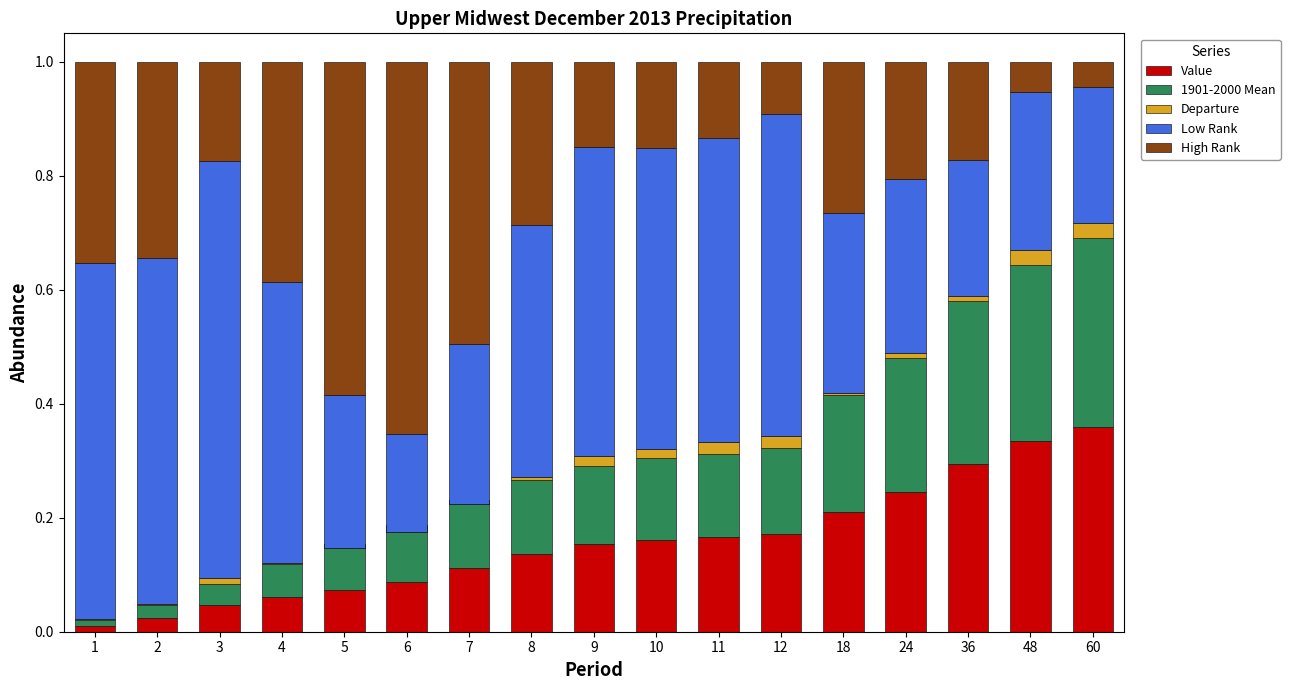

Rank the categories by 1901-2000 Mean value from highest to lowest.

60, 48, 36, 24, 18, 12, 11, 10, 9, 8, 7, 6, 5, 4, 3, 2, 1